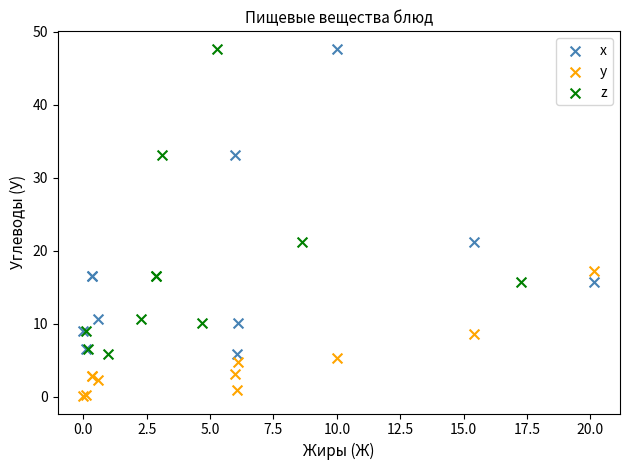

What are all the series names shown in the legend?

x, y, z